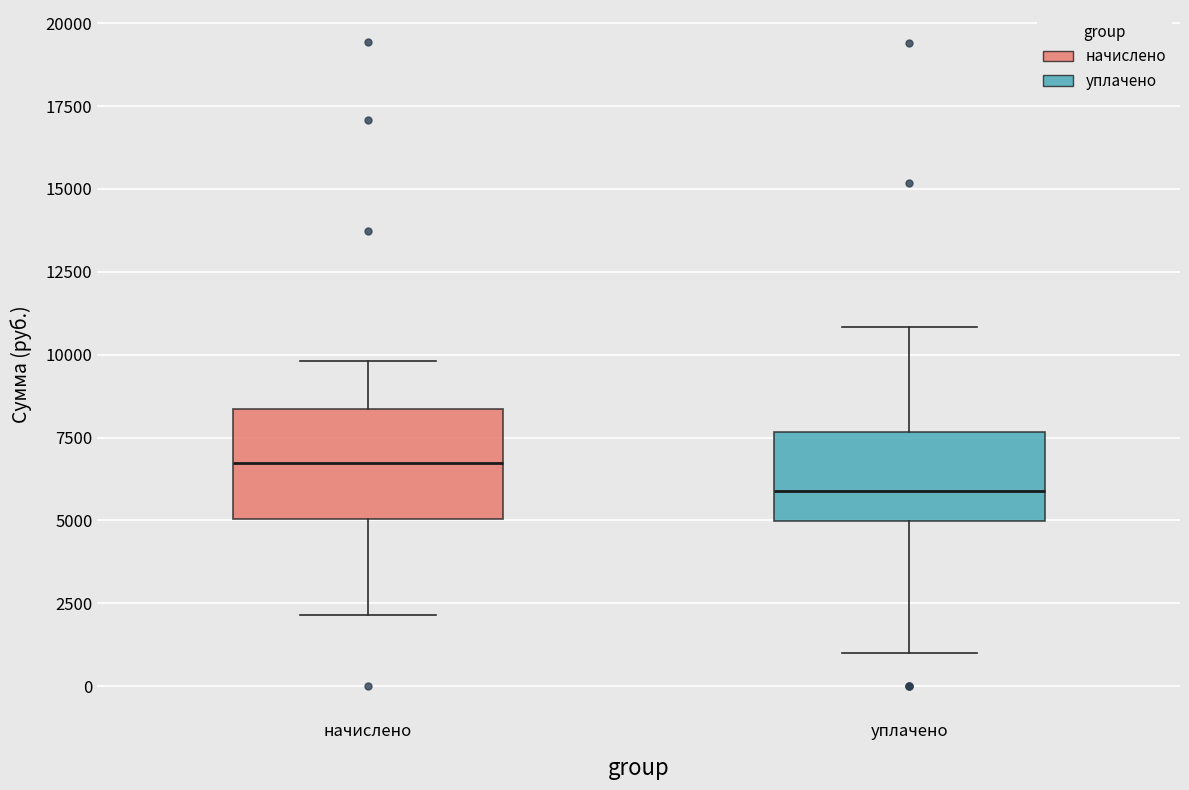

Reading left to right, read every box against the y-axis: the position of its median line, the range the box covers, and the ends of its whiskers. The values are not printed on the chart, so give them approximately, as read against the axis.

начислено: median 6500, box 5000 to 8500, whiskers 2000 to 10000
уплачено: median 6000, box 5000 to 7500, whiskers 1000 to 11000